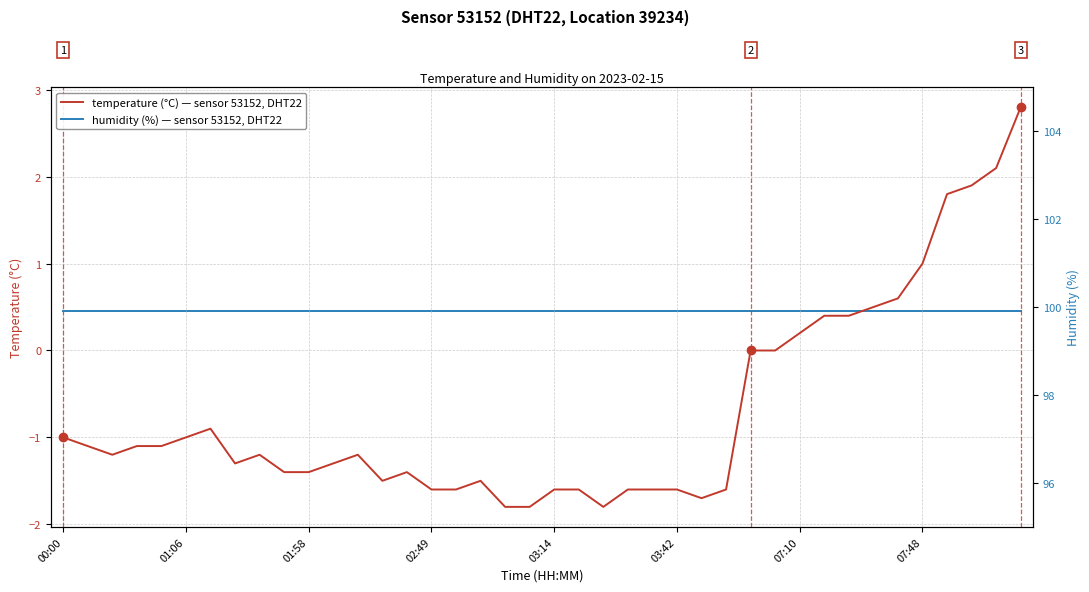

At how many categories does at least one series exceed 14?

40